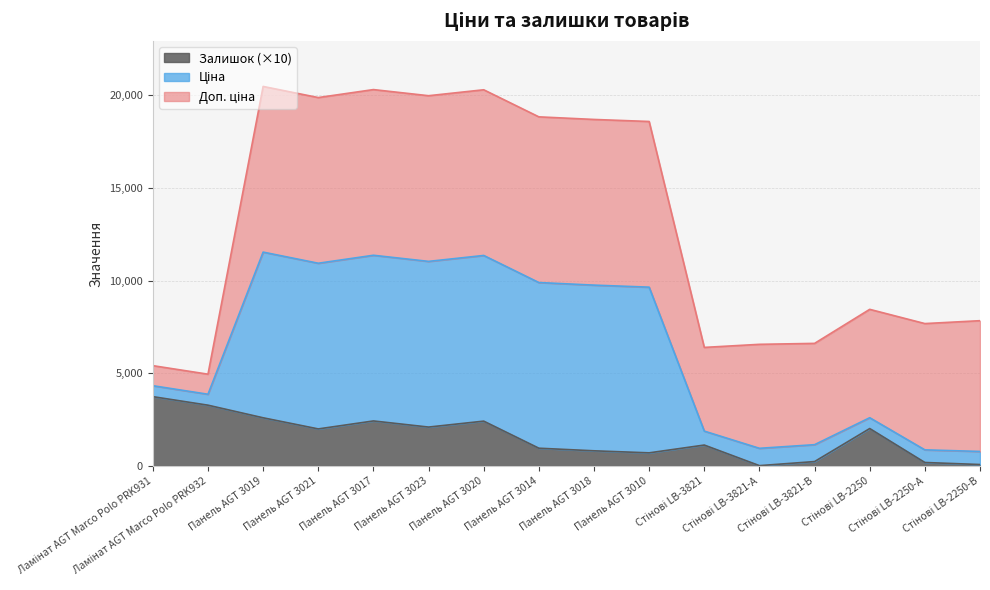

What is the highest value of the Залишок (×10) series?

3740.0